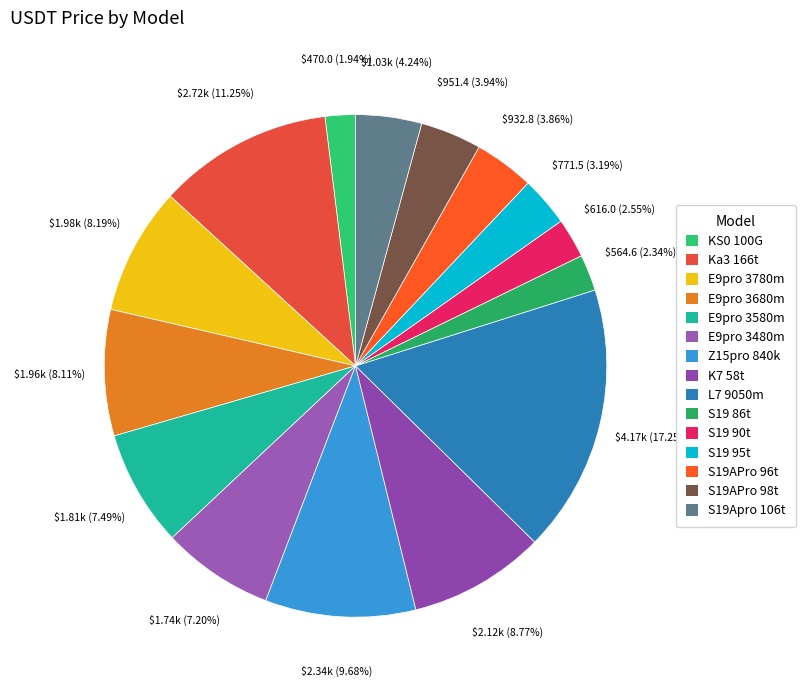

Does E9pro 3780m account for over 50% of the chart?

No